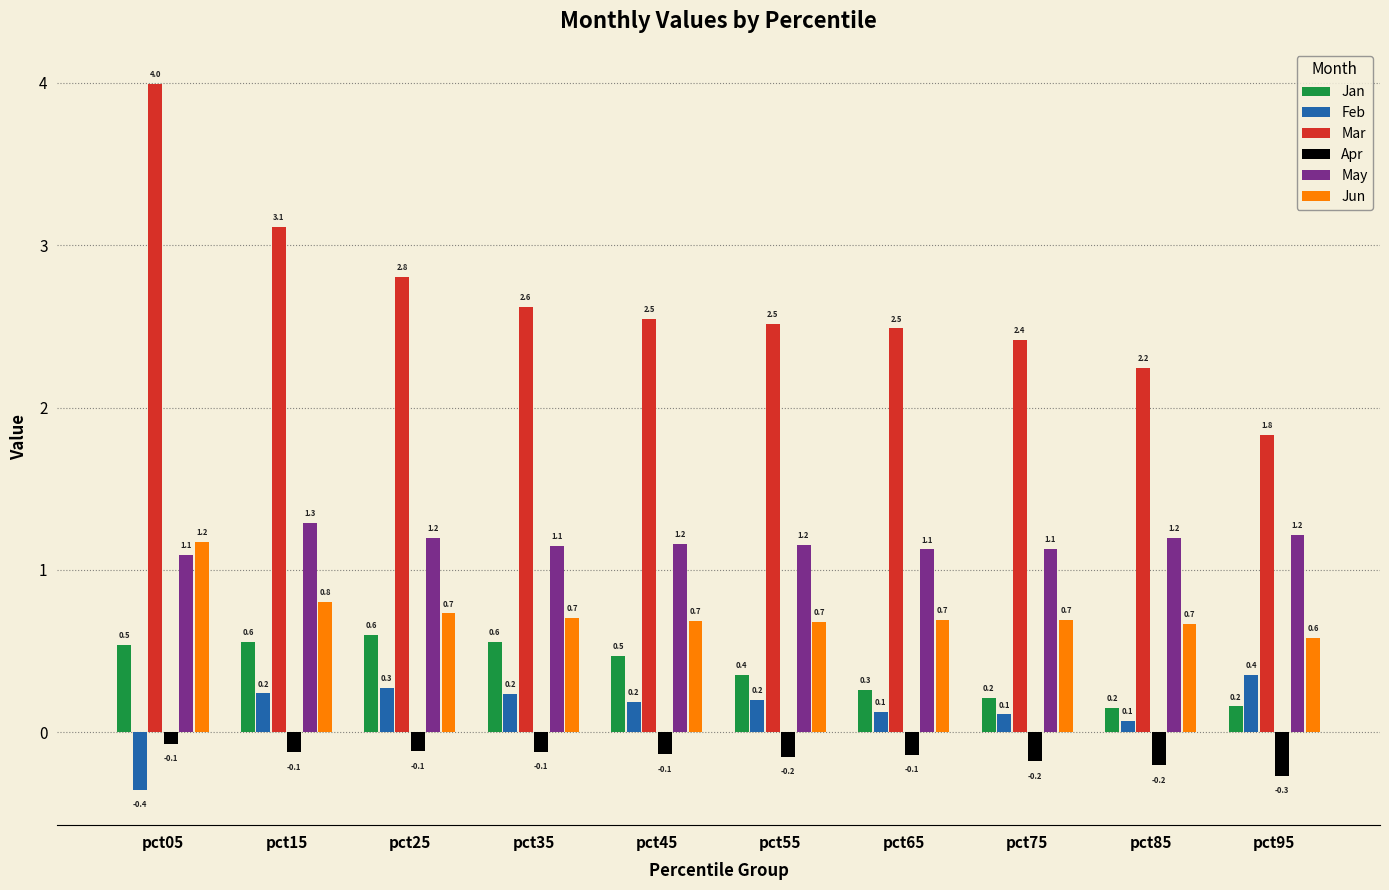

Is the value of Feb at pct95 greater than the value of May at pct05?

No